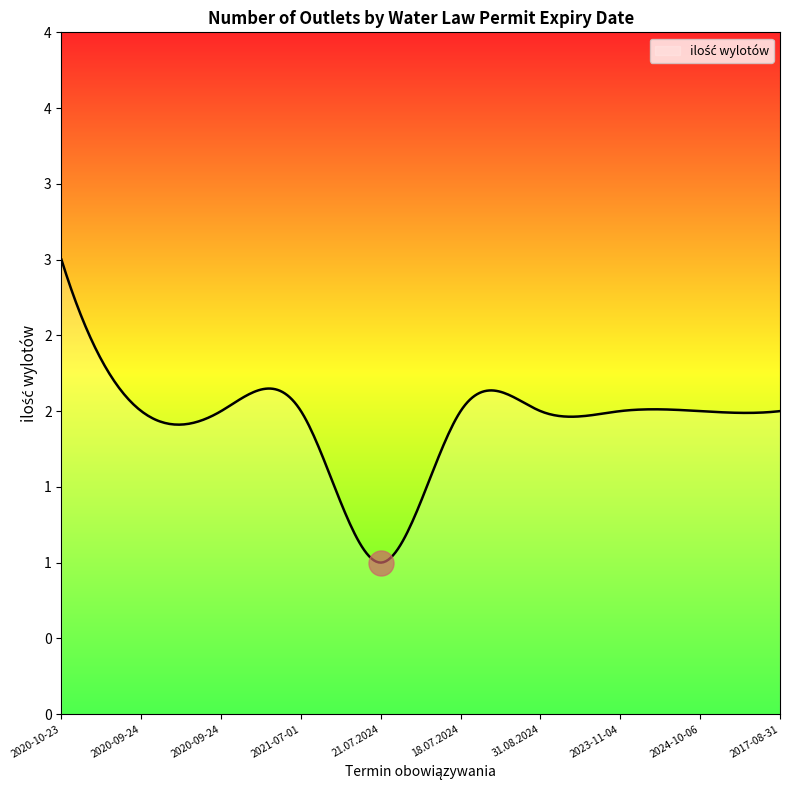

Reading left to right, extract all data points from this chart.

2020-10-23=3	2020-09-24=2	2020-09-24=2	2021-07-01=2	21.07.2024=1	18.07.2024=2	31.08.2024=2	2023-11-04=2	2024-10-06=2	2017-08-31=2